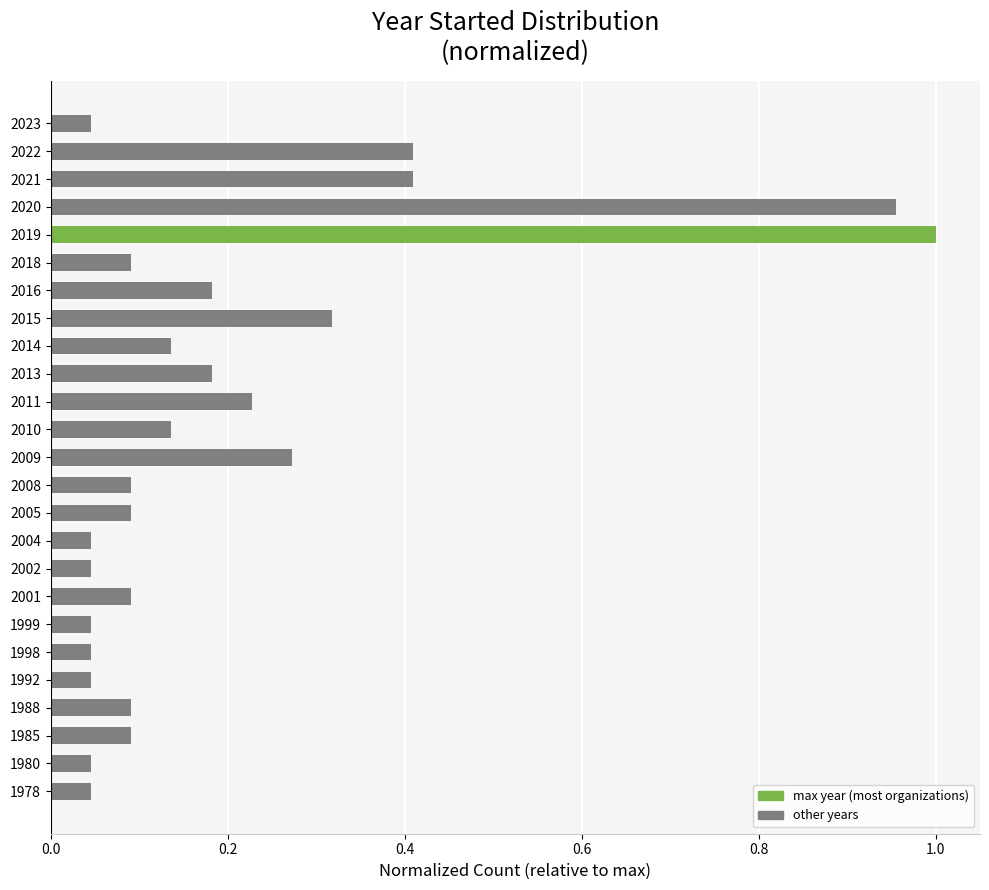

Which has a higher value, 2019 or 2013?

2019